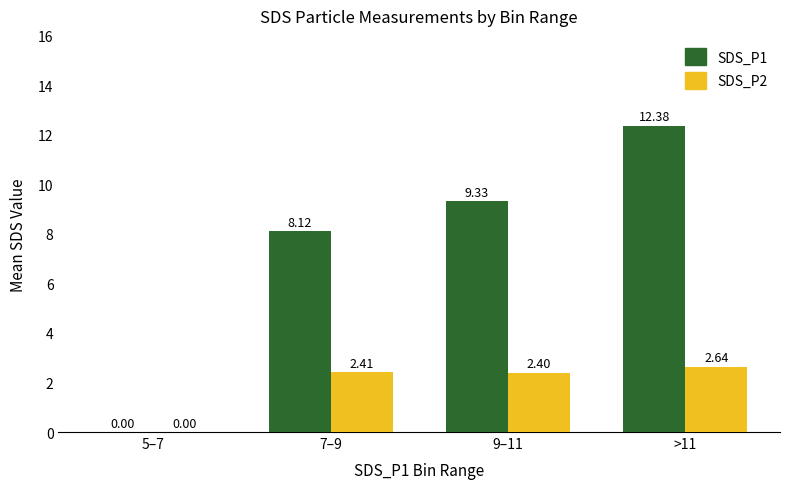

Which series has the largest total across all categories?

SDS_P1